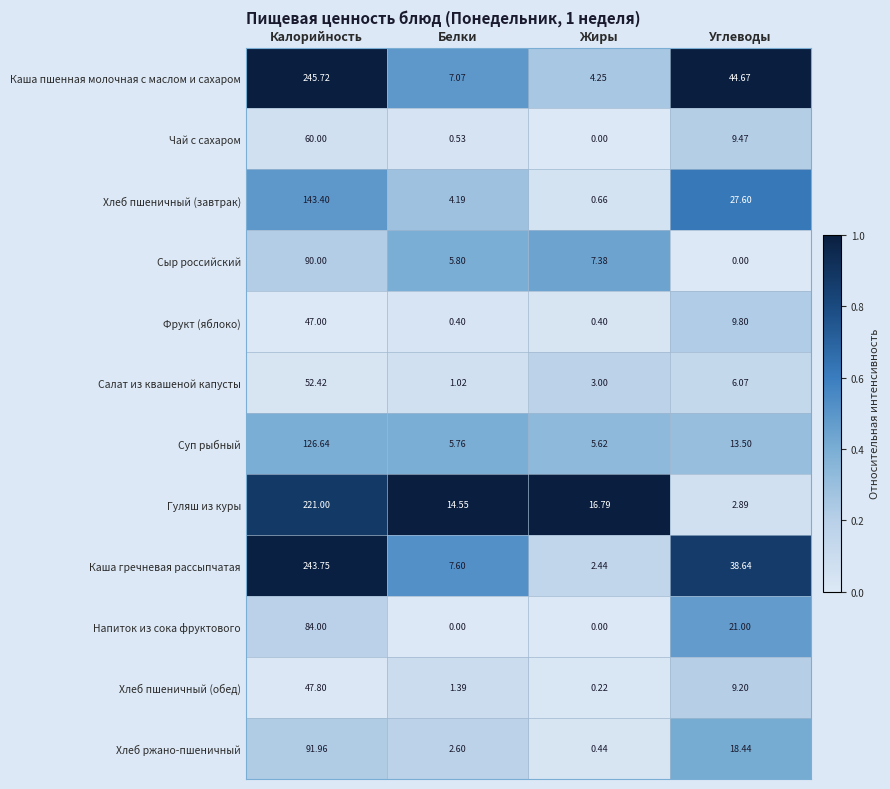

At how many categories does at least one series exceed 0?

4